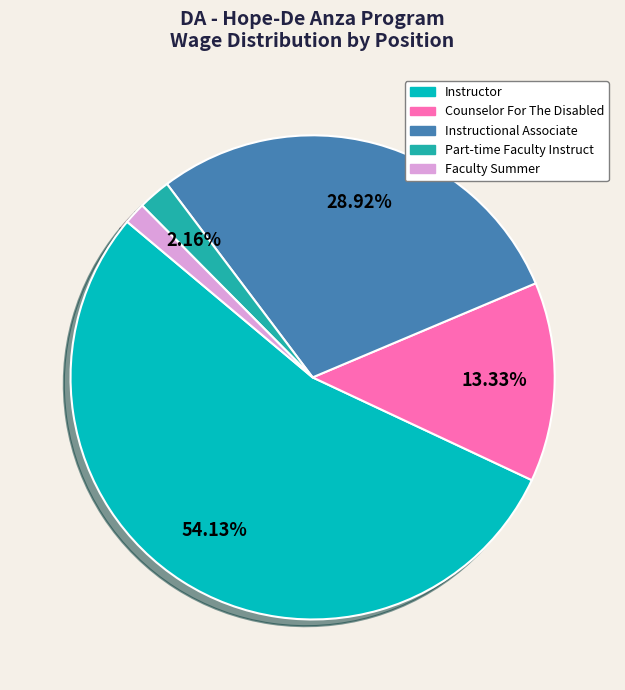

What is the total percentage of Part-time Faculty Instruct and Counselor For The Disabled?

15.5%